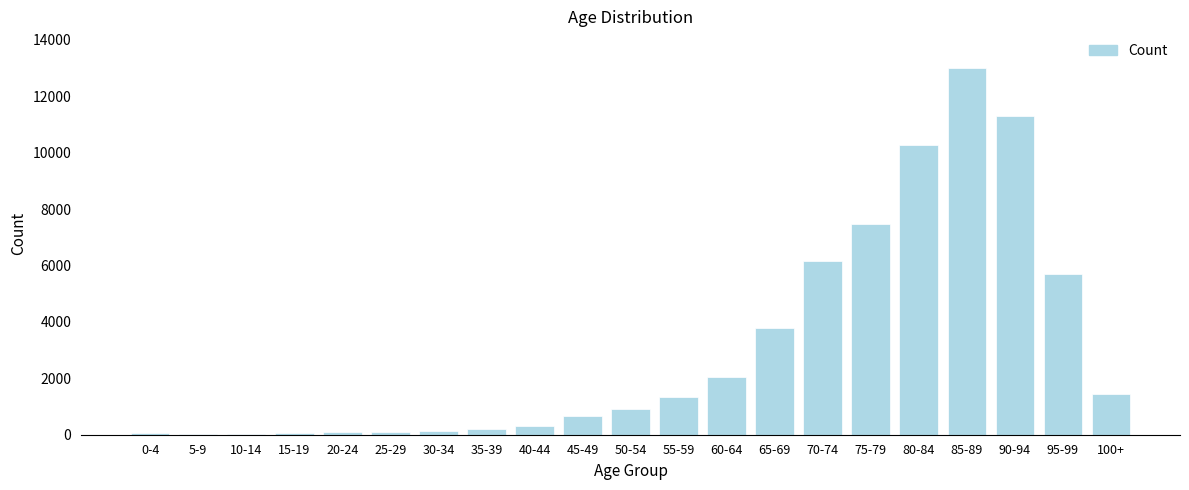

Which category has the highest value across all series?

85-89